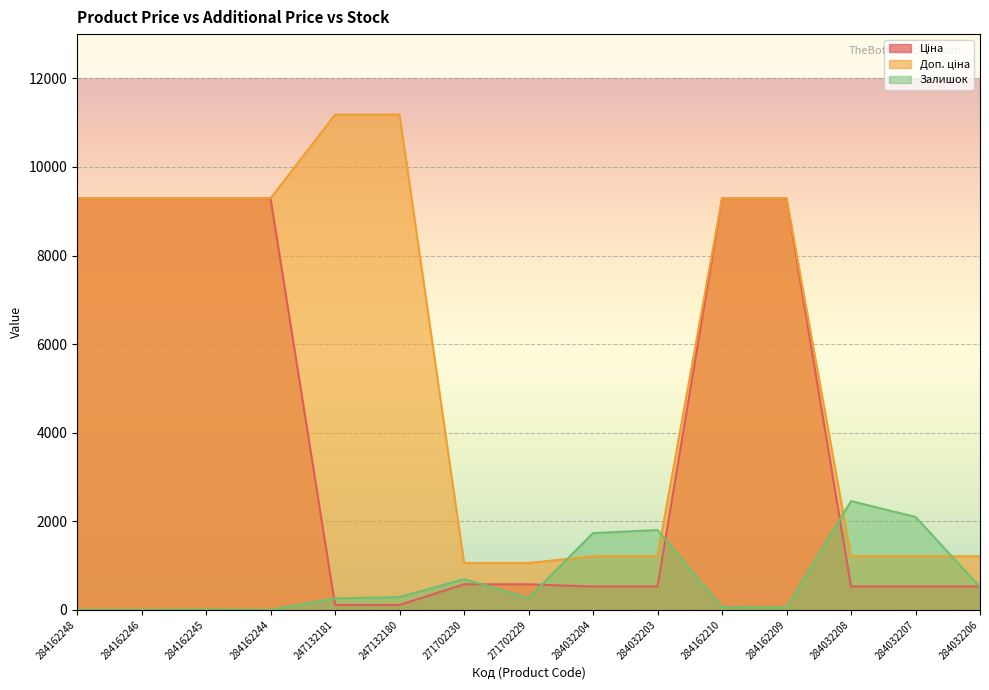

Which series has the largest total across all categories?

Доп. ціна